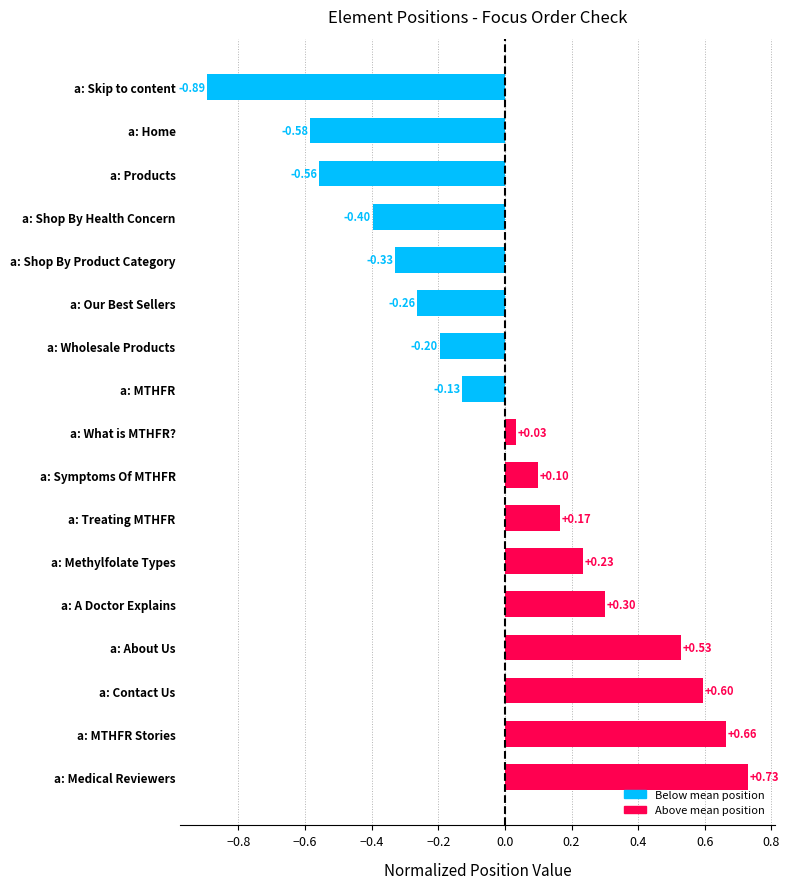

What is the difference between the values at a: Home and a: Treating MTHFR?

0.8